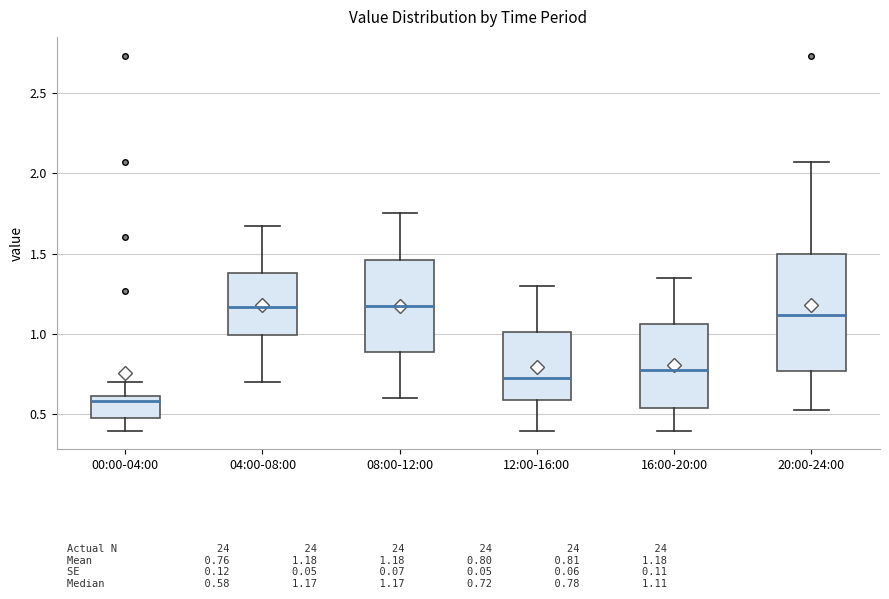

Reading left to right, read every box against the y-axis: the position of its median line, the range the box covers, and the ends of its whiskers. The values are not printed on the chart, so give them approximately, as read against the axis.

00:00-04:00: median 0.60 (just below the box's upper edge), box 0.50 to 0.60, whiskers 0.40 to 0.70
04:00-08:00: median 1.15, box 1.00 to 1.40, whiskers 0.70 to 1.65
08:00-12:00: median 1.20, box 0.90 to 1.45, whiskers 0.60 to 1.75
12:00-16:00: median 0.75, box 0.60 to 1.00, whiskers 0.40 to 1.30
16:00-20:00: median 0.80, box 0.55 to 1.05, whiskers 0.40 to 1.35
20:00-24:00: median 1.10, box 0.75 to 1.50, whiskers 0.55 to 2.05